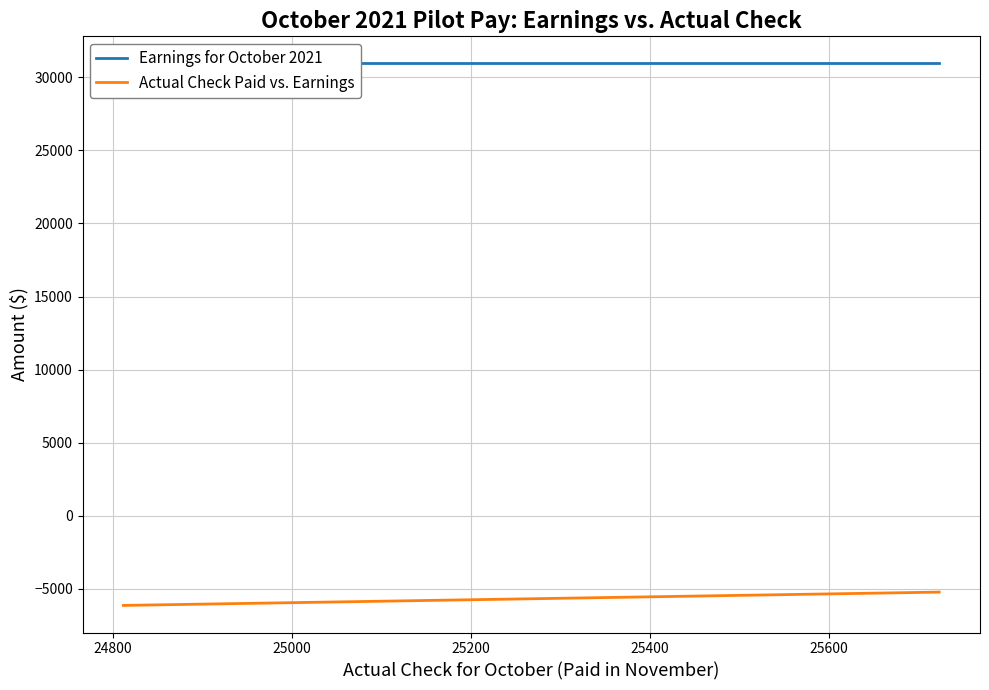

What is the label of the 16th point from the right?

25400